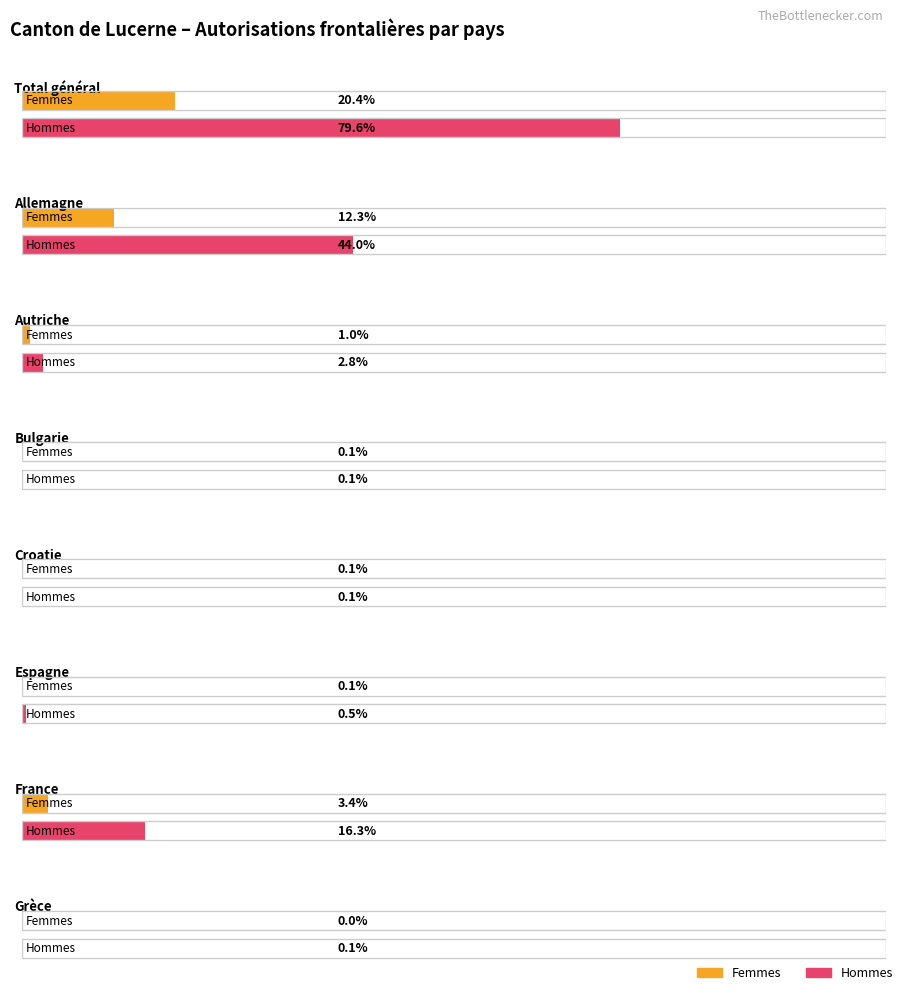

Which category has the lowest value in the Femmes series?

Grèce